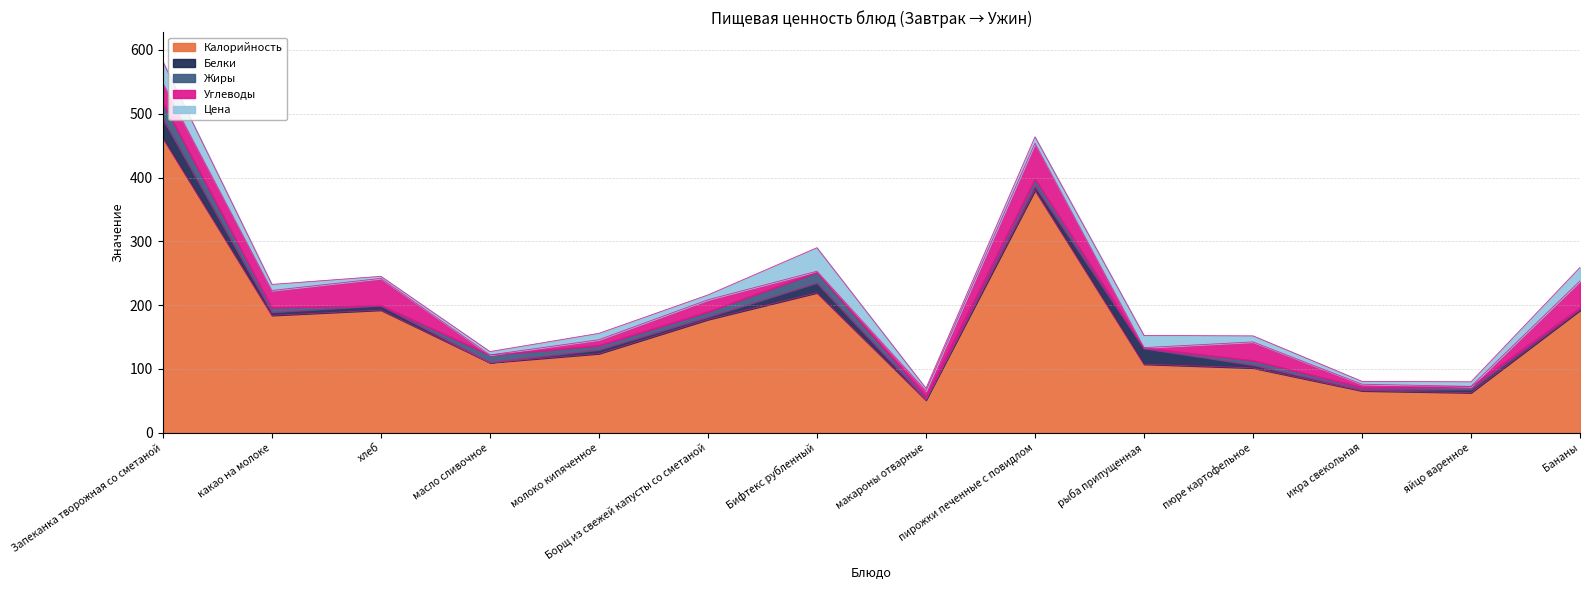

Which series has the widest spread of values?

Калорийность